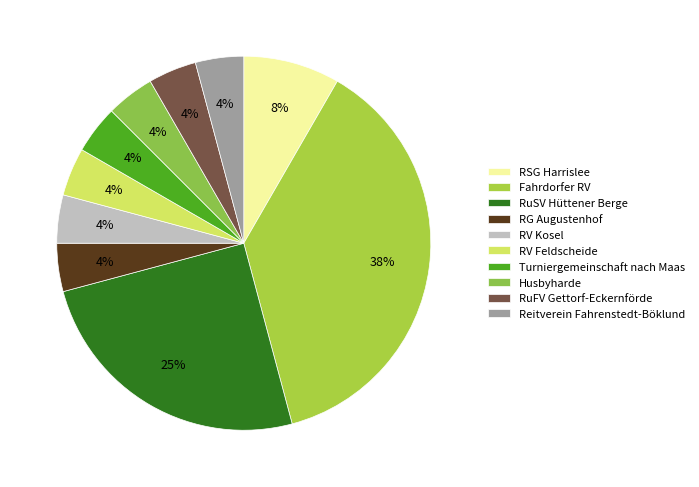

Which has a higher value, Fahrdorfer RV or Husbyharde?

Fahrdorfer RV